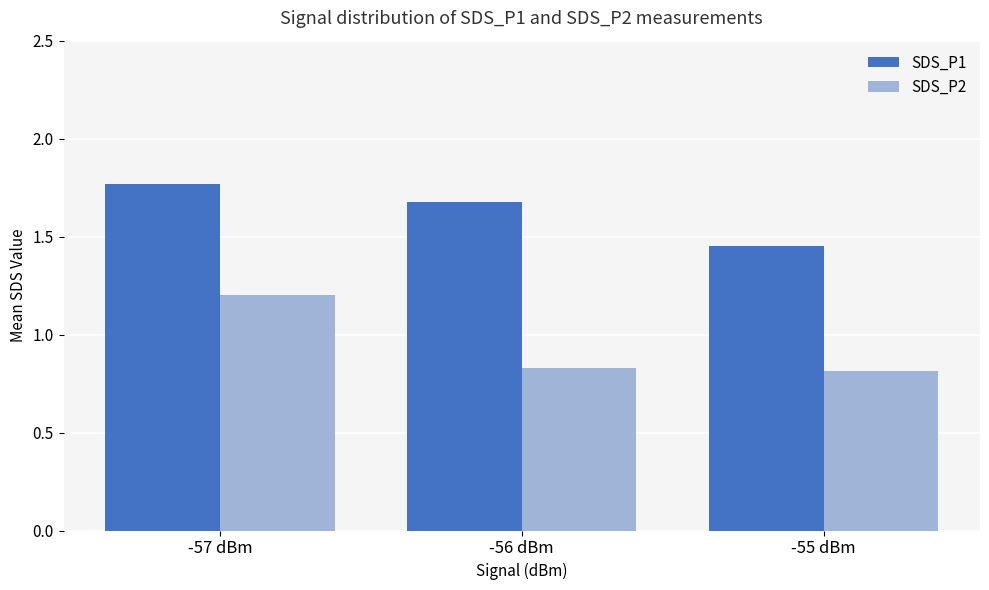

What is the spread (max minus min) of values at -55 dBm?

0.6